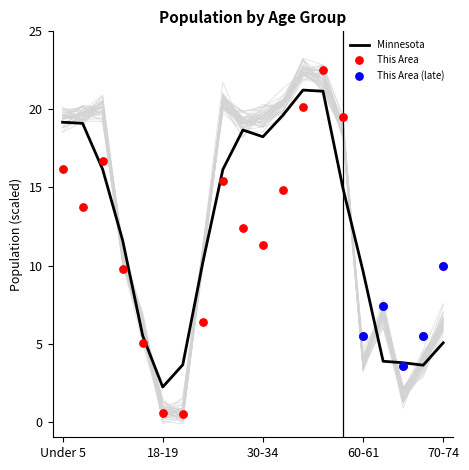

What is the lowest value of the Minnesota series?

2.2